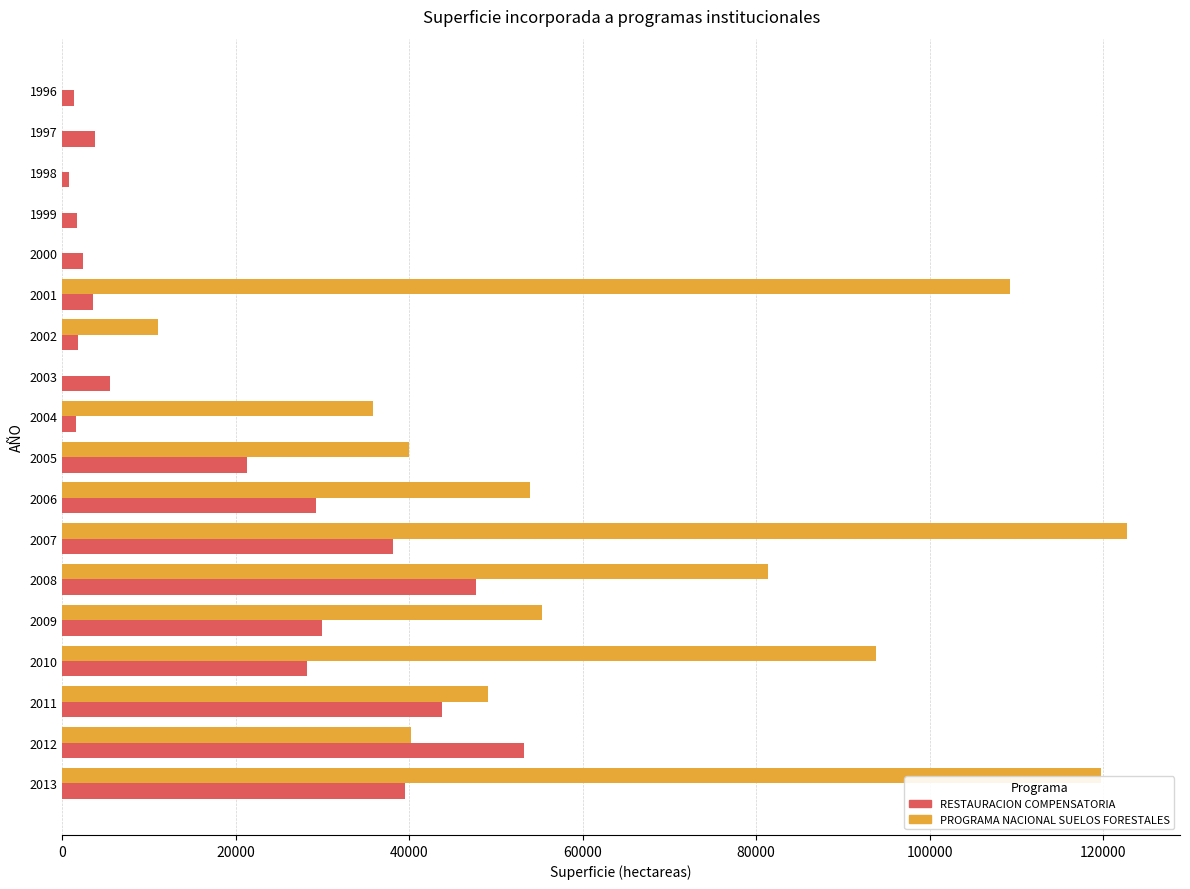

What is the sum of all PROGRAMA NACIONAL SUELOS FORESTALES values?

812117.1